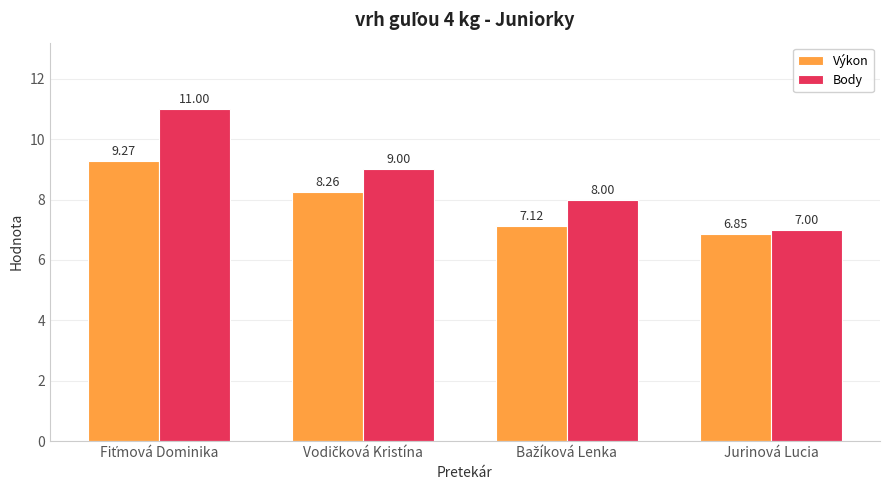

List the series in order of their peak value, highest first.

Body, Výkon